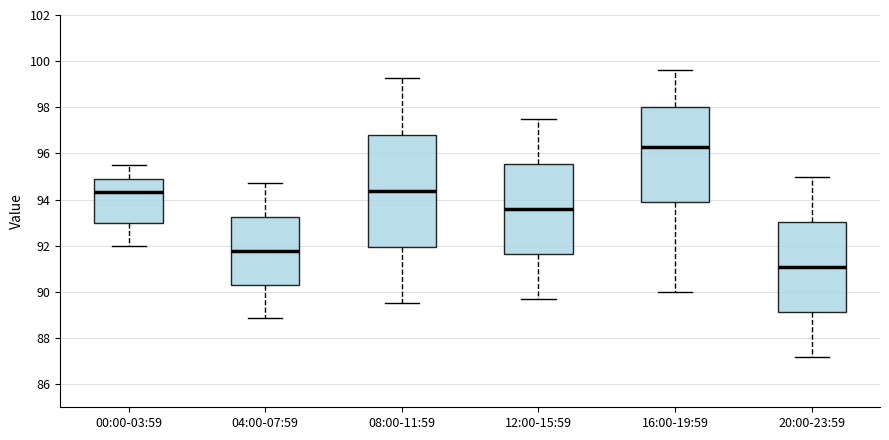

Reading left to right, read every box against the y-axis: the position of its median line, the range the box covers, and the ends of its whiskers. The values are not printed on the chart, so give them approximately, as read against the axis.

00:00-03:59: median 94.4, box 93.0 to 95.0, whiskers 92.0 to 95.6
04:00-07:59: median 91.8, box 90.4 to 93.2, whiskers 88.8 to 94.8
08:00-11:59: median 94.4, box 92.0 to 96.8, whiskers 89.6 to 99.2
12:00-15:59: median 93.6, box 91.6 to 95.6, whiskers 89.8 to 97.6
16:00-19:59: median 96.4, box 94.0 to 98.0, whiskers 90.0 to 99.6
20:00-23:59: median 91.2, box 89.2 to 93.0, whiskers 87.2 to 95.0